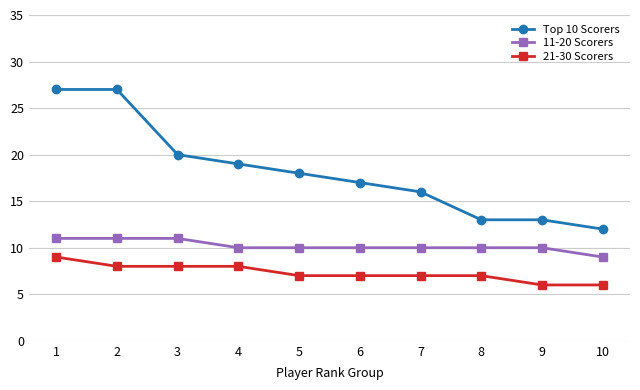

True or false: 11-20 Scorers and Top 10 Scorers intersect in this chart.

False